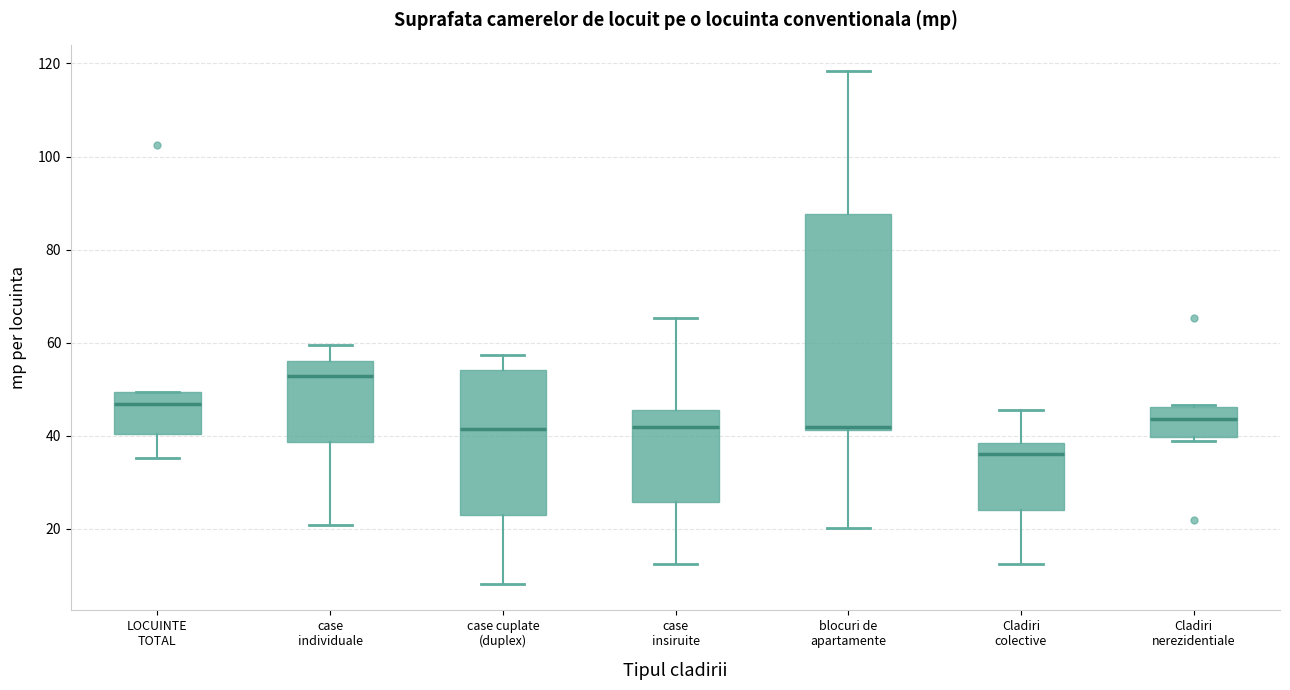

Reading left to right, read every box against the y-axis: the position of its median line, the range the box covers, and the ends of its whiskers. The values are not printed on the chart, so give them approximately, as read against the axis.

LOCUINTE TOTAL: median 46, box 40 to 50, whiskers 36 to 50
case individuale: median 52, box 38 to 56, whiskers 20 to 60
case cuplate (duplex): median 42, box 24 to 54, whiskers 8 to 58
case insiruite: median 42, box 26 to 46, whiskers 12 to 66
blocuri de apartamente: median 42 (just above the box's lower edge), box 42 to 88, whiskers 20 to 118
Cladiri colective: median 36, box 24 to 38, whiskers 12 to 46
Cladiri nerezidentiale: median 44, box 40 to 46, whiskers 38 to 46